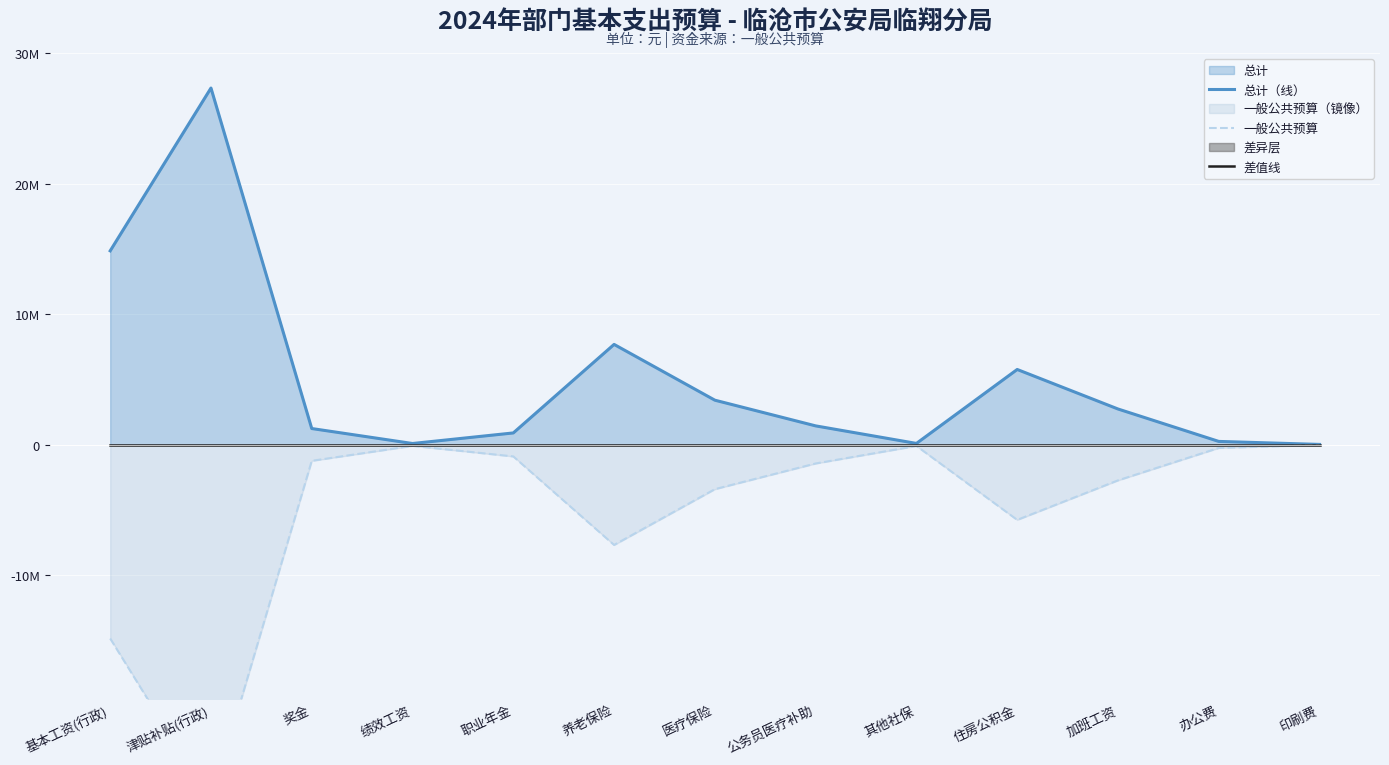

How many values in the 一般公共预算 series are below -1440666?

7